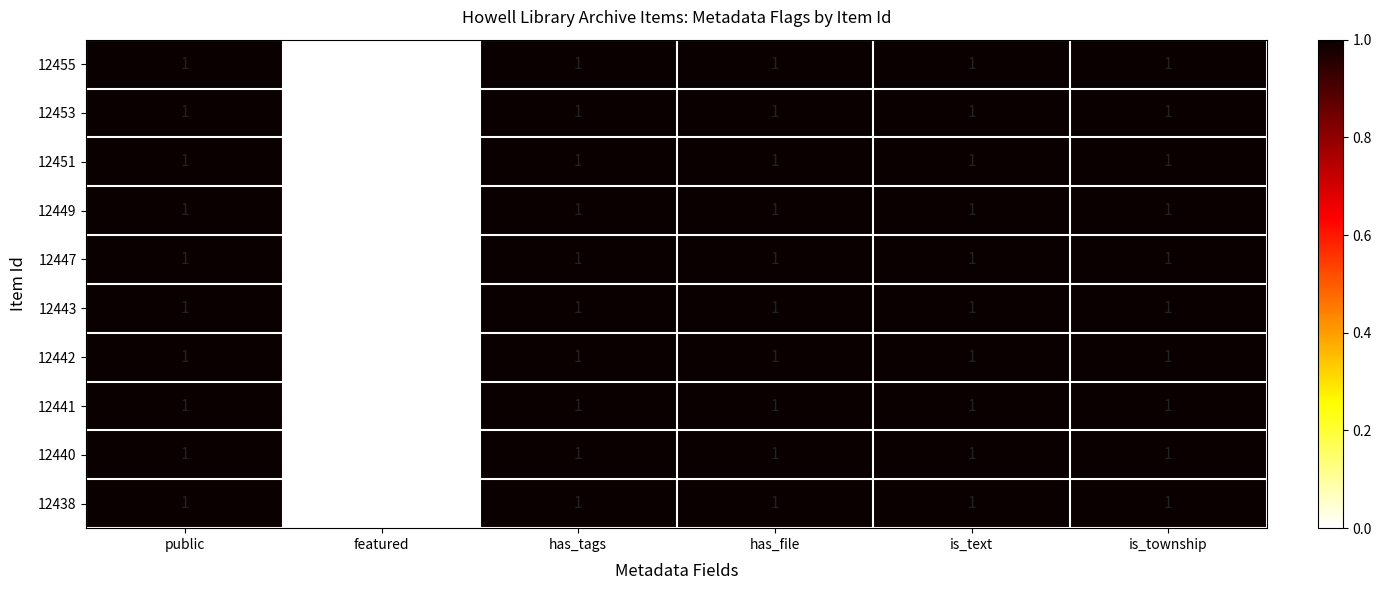

The value of 12447 at is_township is 2. True or false?

False